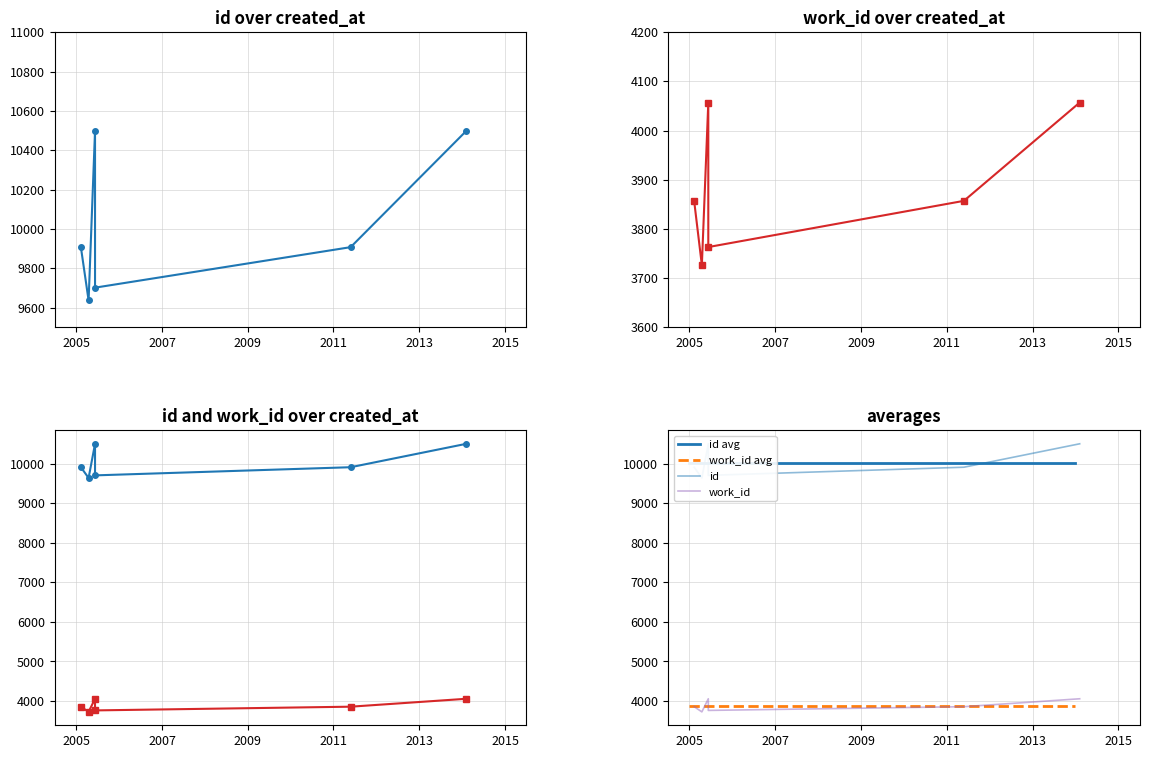

Which series changed the most between 2005-02-09 and 2011-05-26?

id